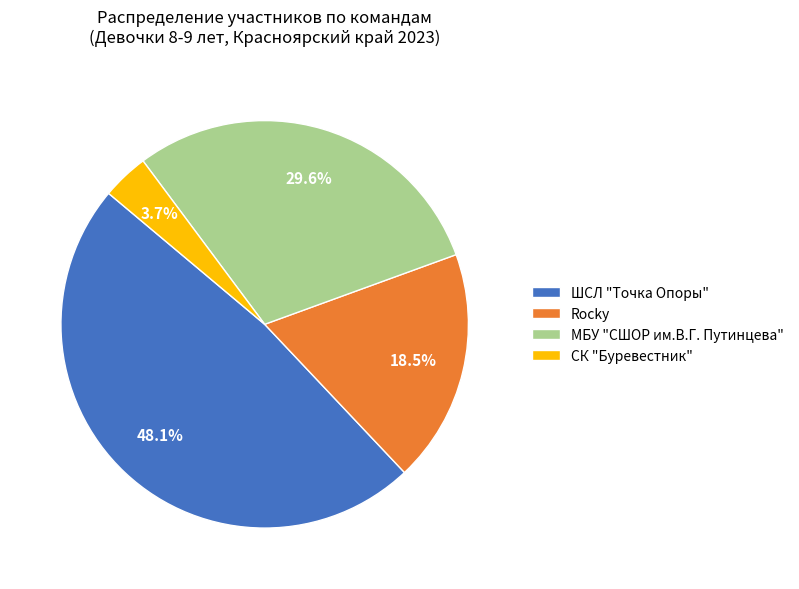

To the nearest percent, what is the combined percentage of СК "Буревестник" and МБУ "СШОР им.В.Г. Путинцева"?

33%